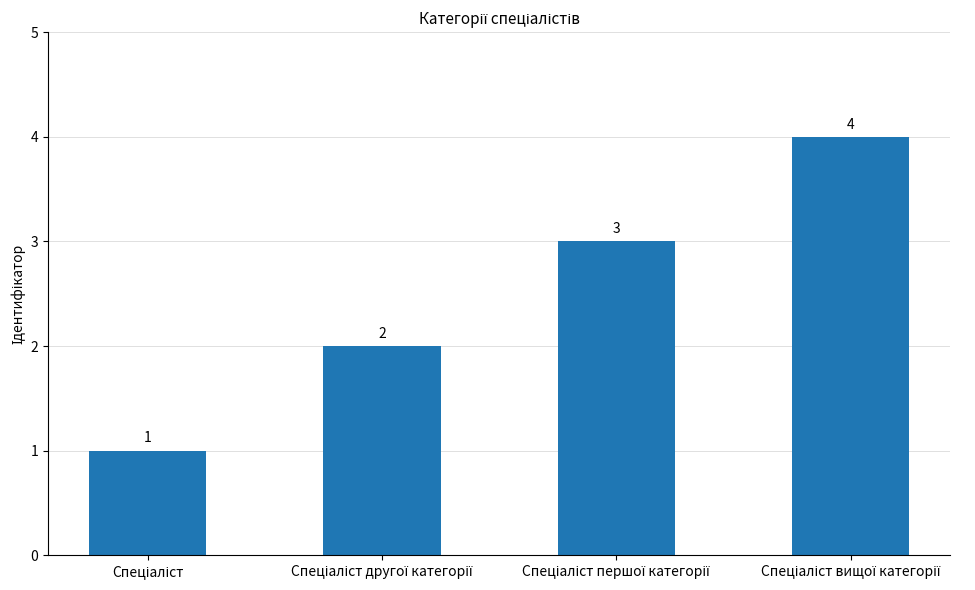

What is the difference between the second highest and second lowest values?

1